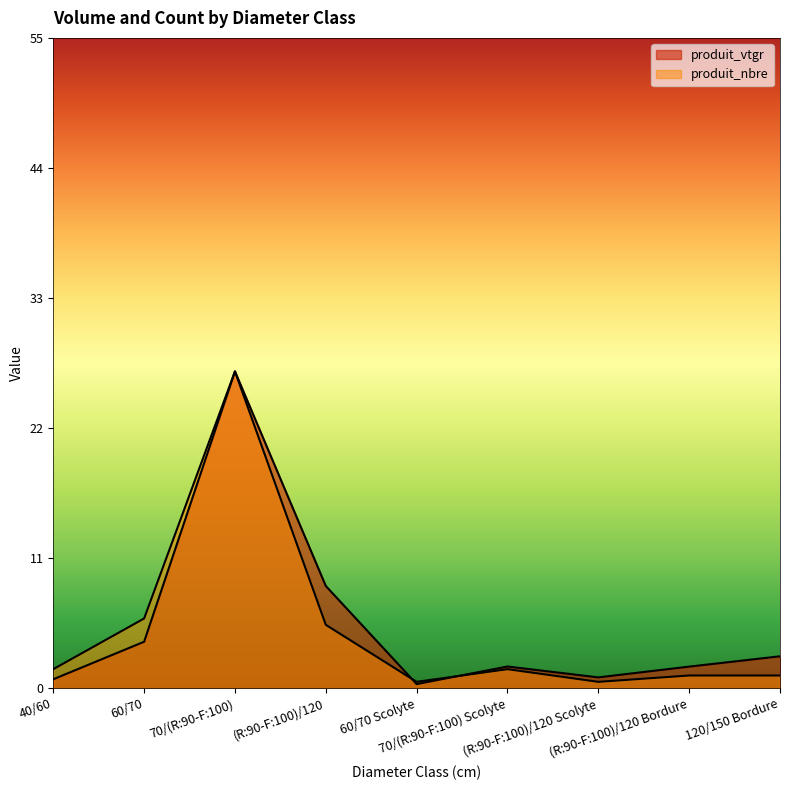

What are all the series names shown in the legend?

produit_vtgr, produit_nbre